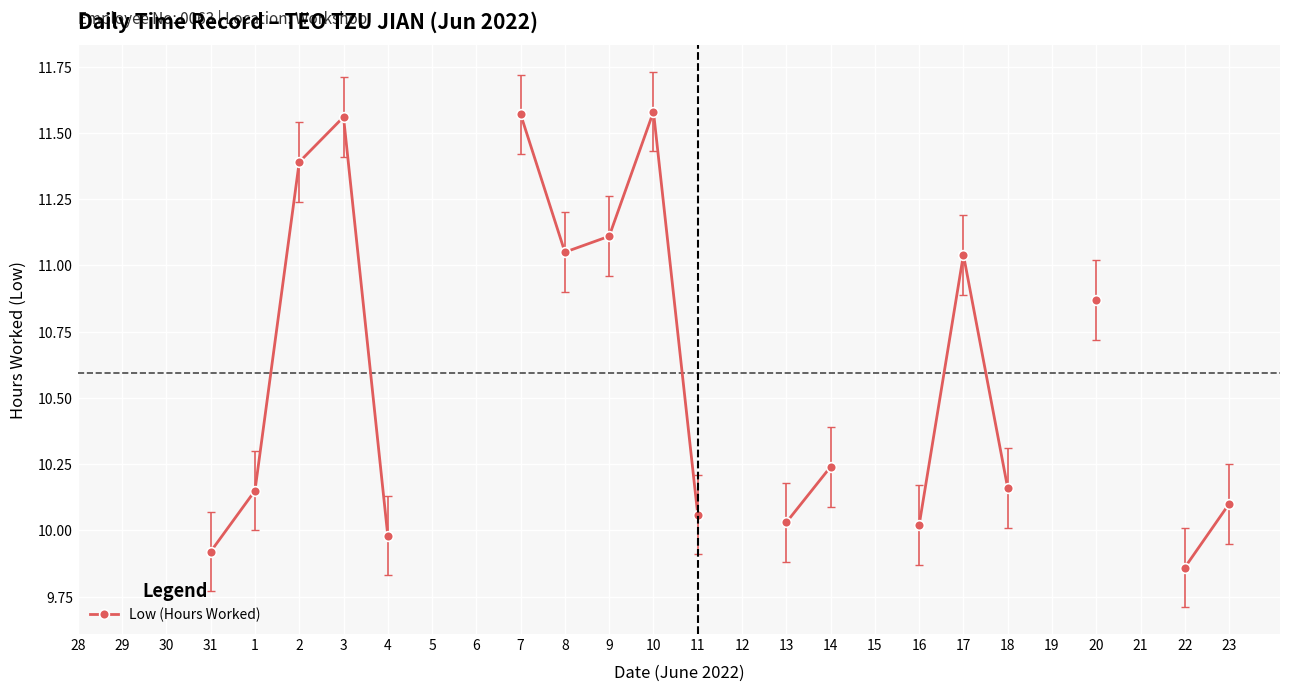

What is the label of the 16th point from the left?

12